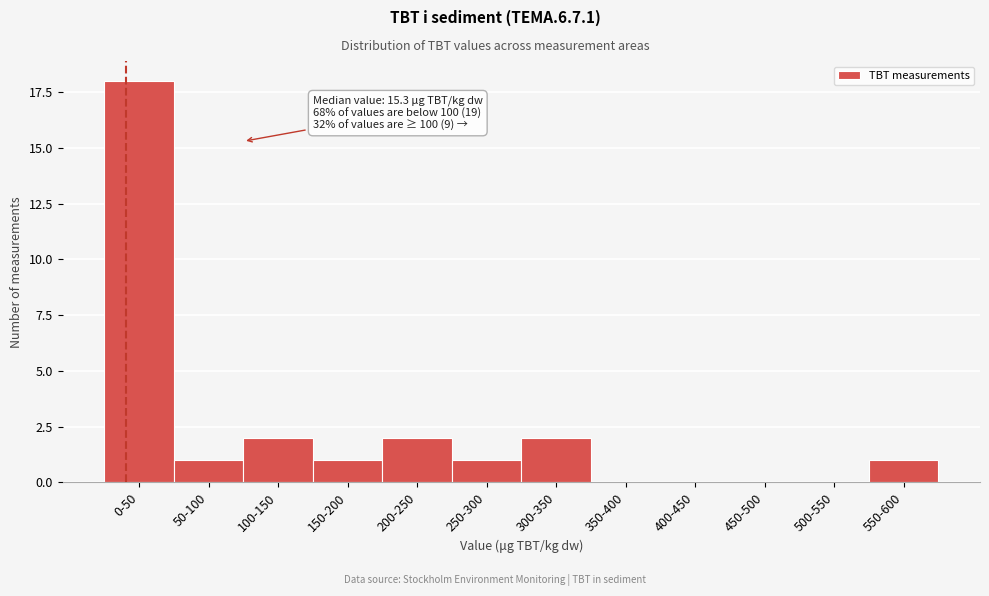

Reading left to right, list all the values displayed in this chart.

0-50=18	50-100=1	100-150=2	150-200=1	200-250=2	250-300=1	300-350=2	350-400=0	400-450=0	450-500=0	500-550=0	550-600=1